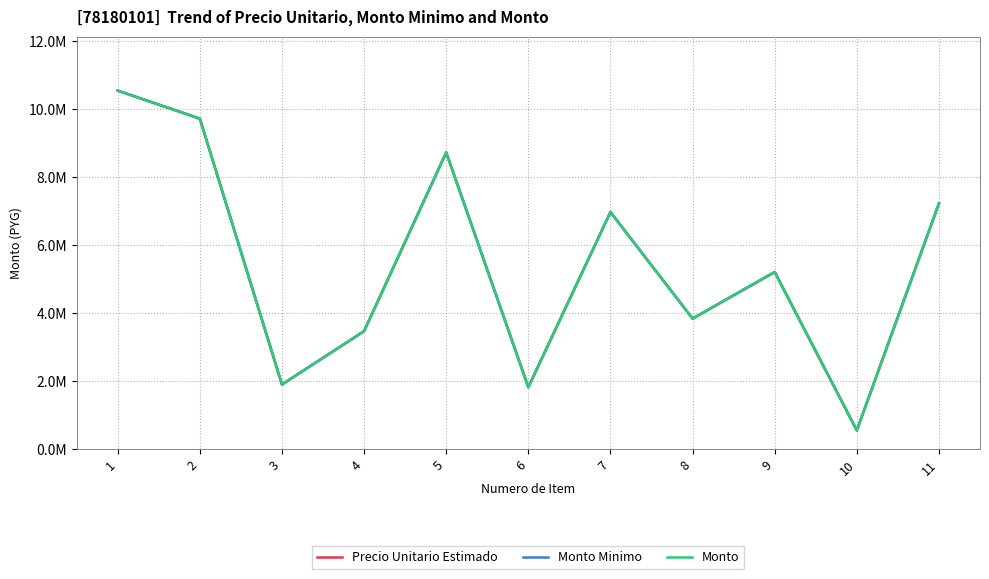

Does the chart display data point markers on the line(s)?

No